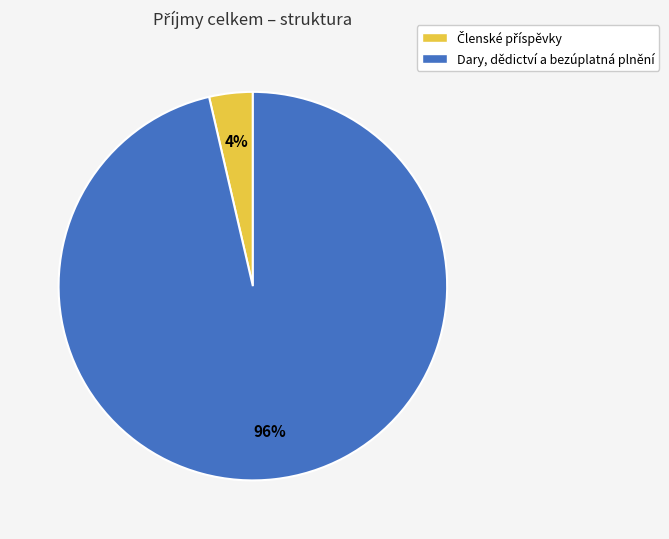

Count the number of slices in the pie.

2